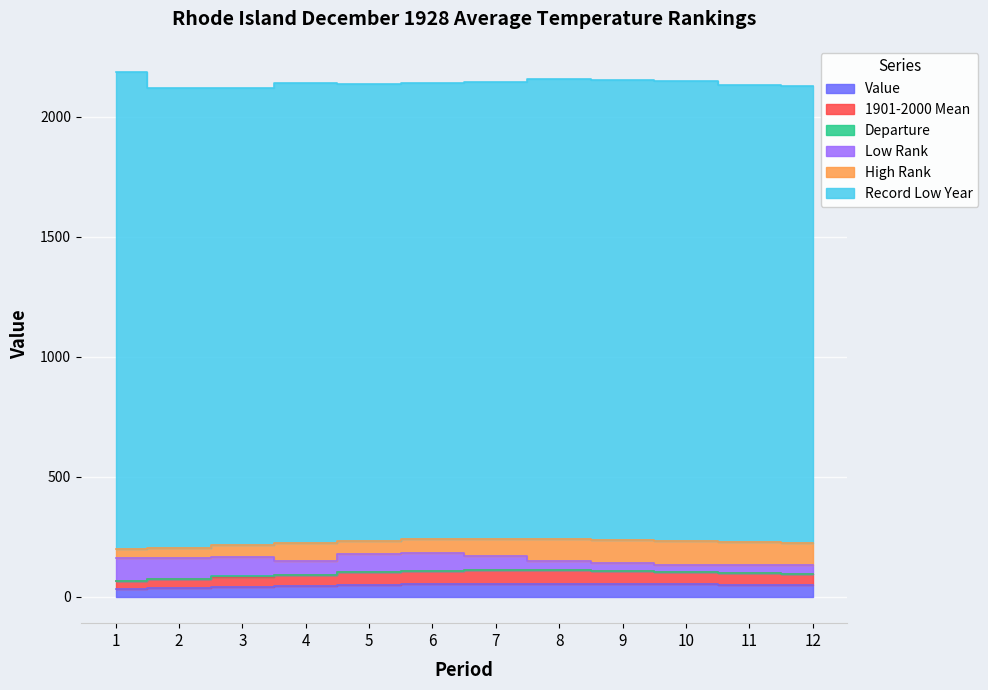

What value does the Departure series have at 2?

1.4